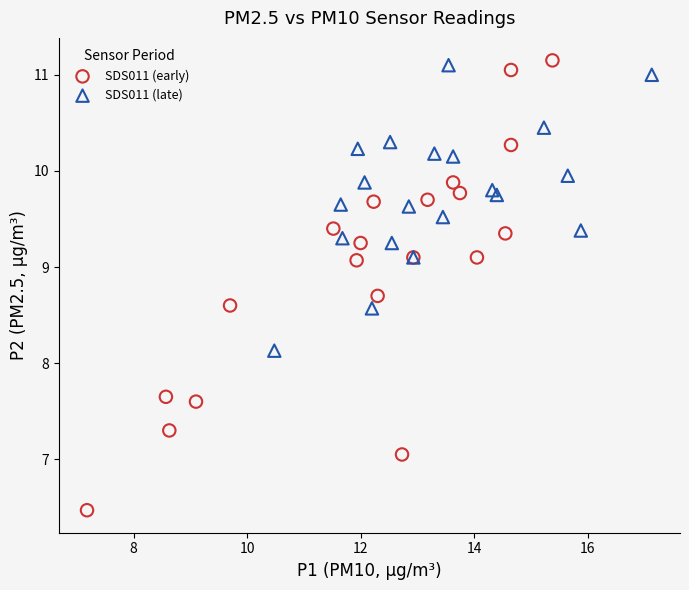

Which series contains the lowest Y value?

SDS011 (early)